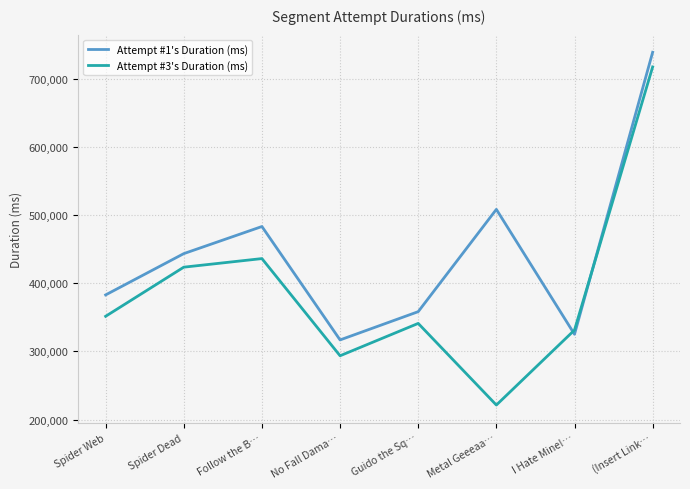

At which category is the sum across all series the highest?

(Insert Link…